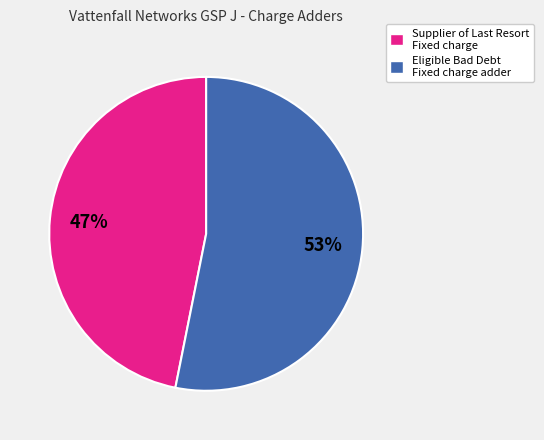

Which category has the biggest portion of the pie?

Eligible Bad Debt Fixed charge adder